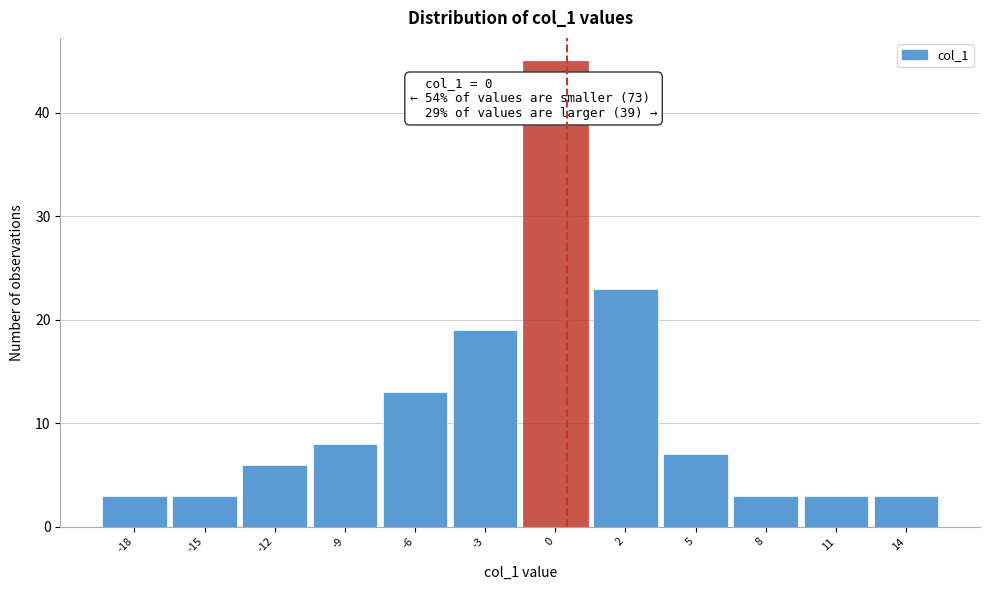

Reading left to right, list all the values displayed in this chart.

-18=3	-15=3	-12=6	-9=8	-6=13	-3=19	0=45	2=23	5=7	8=3	11=3	14=3